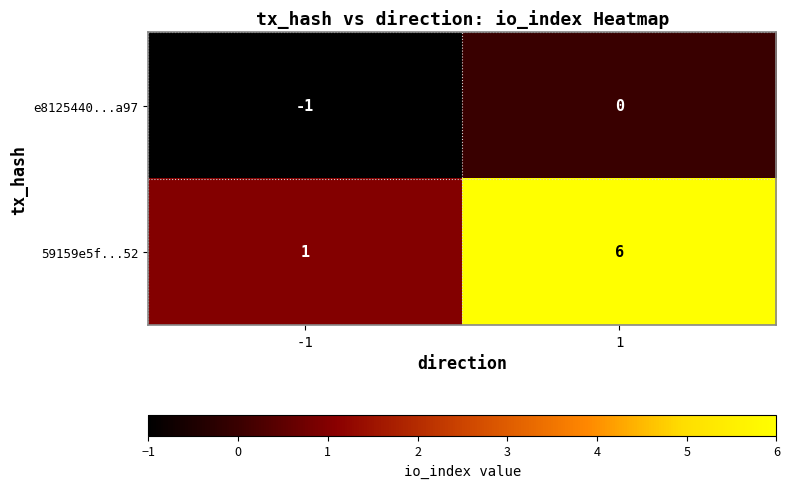

Is it true that e8125440...a97 equals 0 at -1?

False